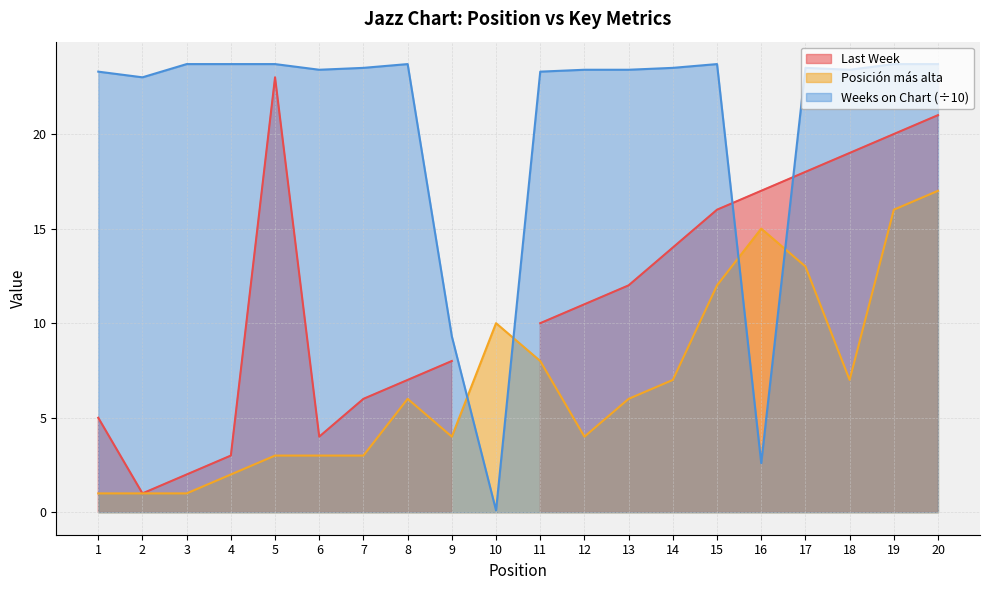

True or false: Posicion mas alta and Weeks on Chart intersect in this chart.

True